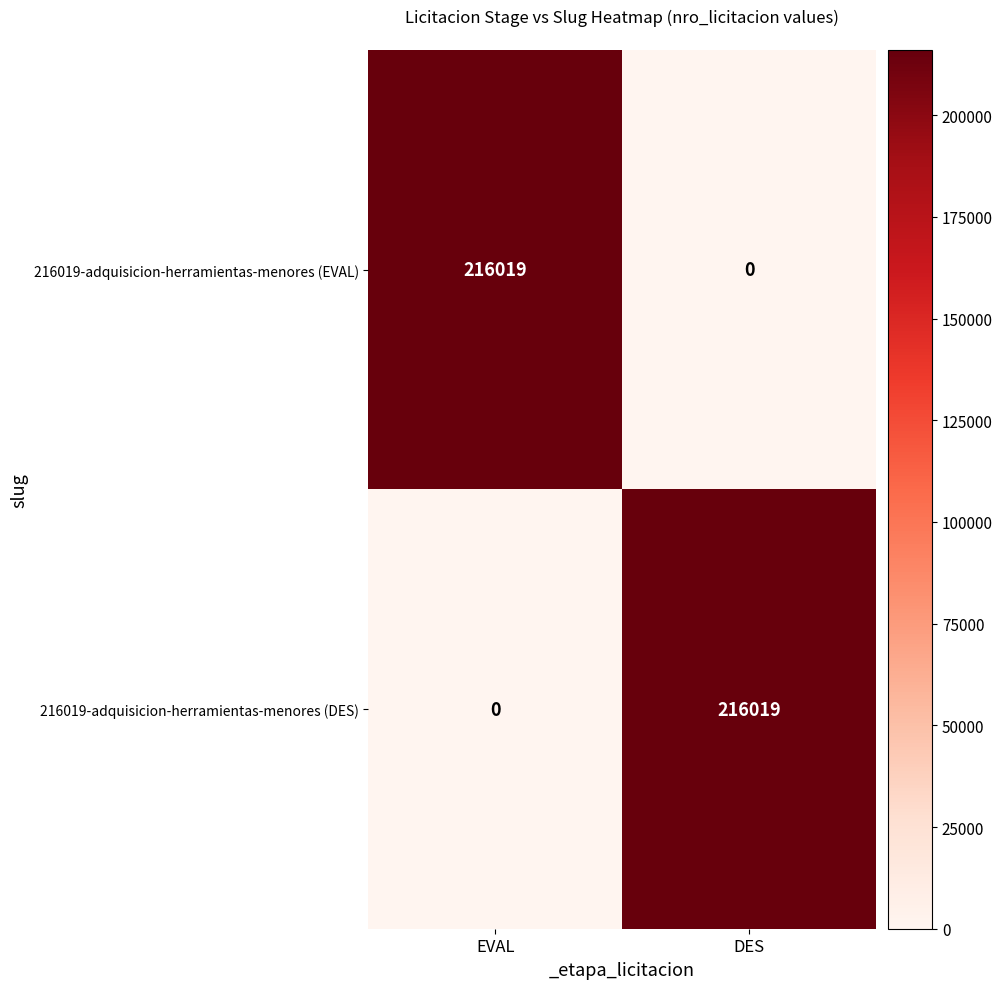

At EVAL, list the series in order from smallest to largest.

216019-adquisicion-herramientas-menores (DES), 216019-adquisicion-herramientas-menores (EVAL)